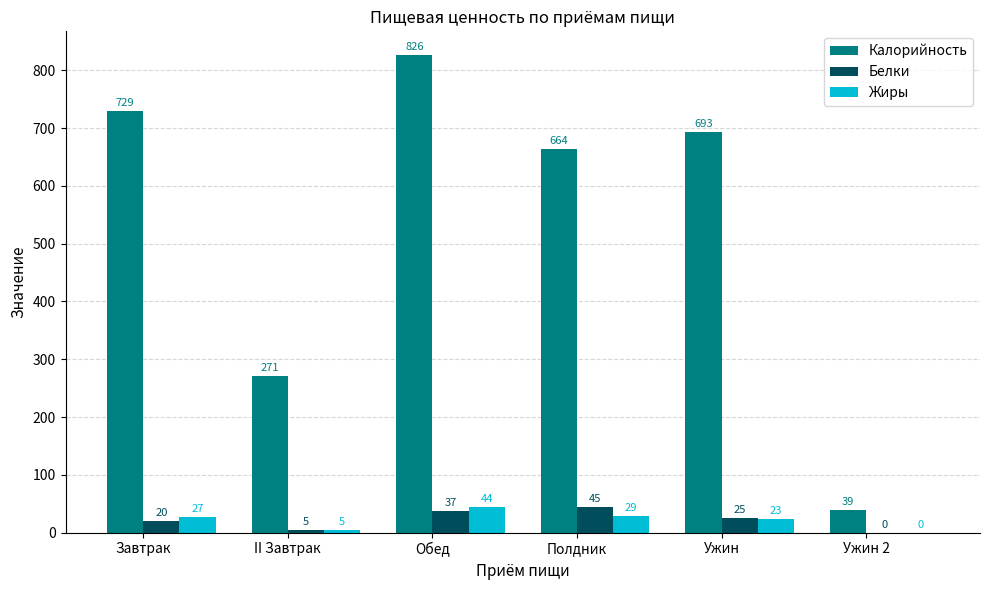

At which label is Жиры closest to 22?

Ужин